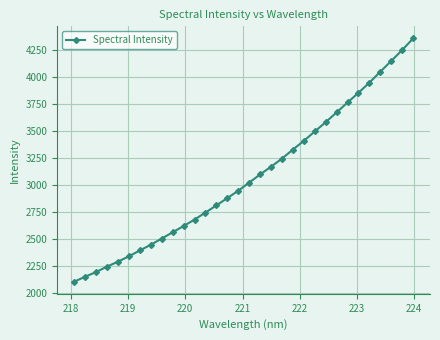

What is the greatest value displayed?

4352.6